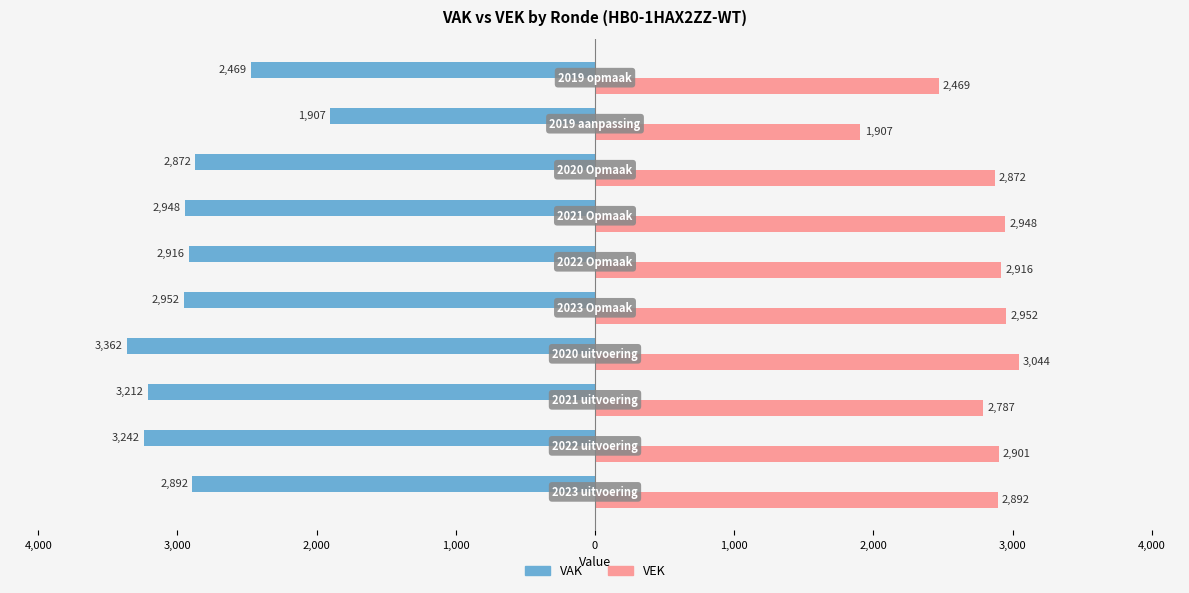

Reading right to left, transcribe all the data shown in this chart.

VAK: -2469	-1907	-2872	-2948	-2916	-2952	-3362	-3212	-3242	-2892
VEK: 2469	1907	2872	2948	2916	2952	3044	2787	2901	2892